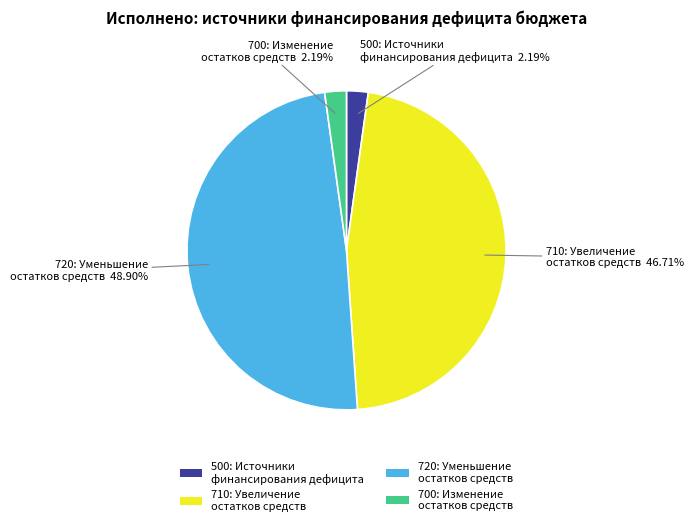

Is there any slice that represents more than half of the pie?

No